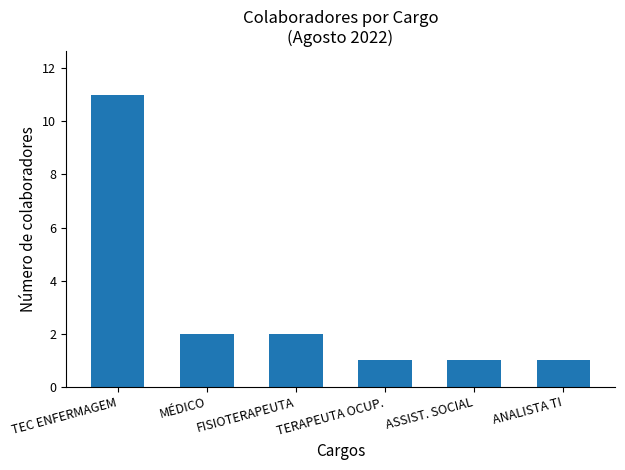

What is the change in value from FISIOTERAPEUTA to TERAPEUTA OCUP.?

-1